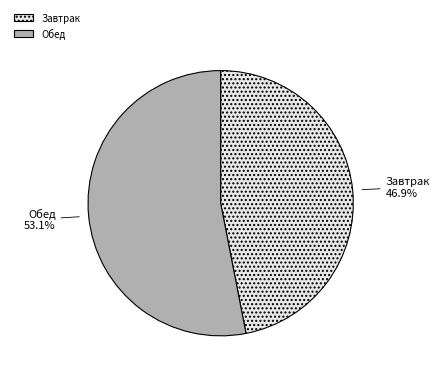

How many segments does this pie chart have?

2